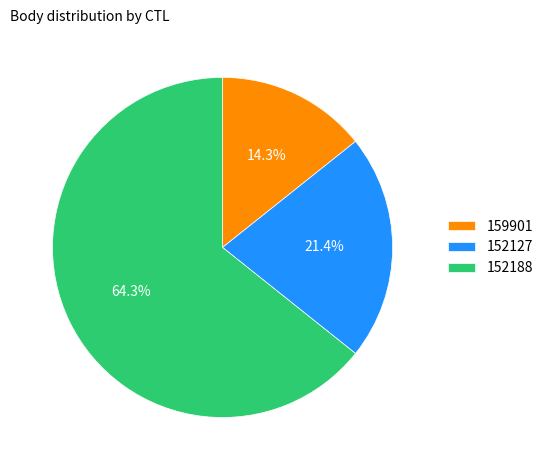

What percentage is the 159901 slice, to the nearest percent?

14%